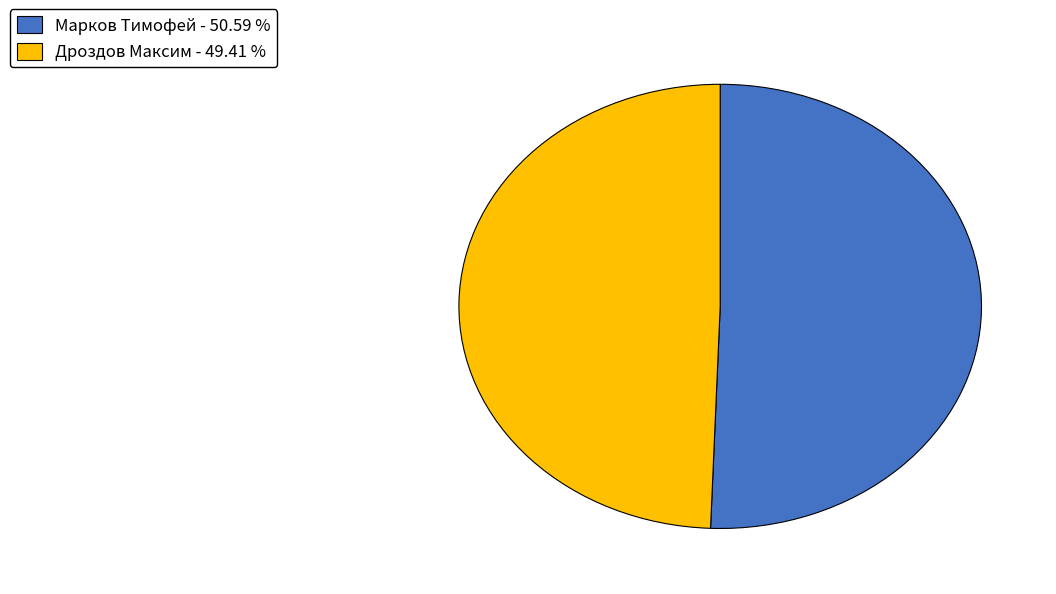

How many segments does this pie chart have?

2